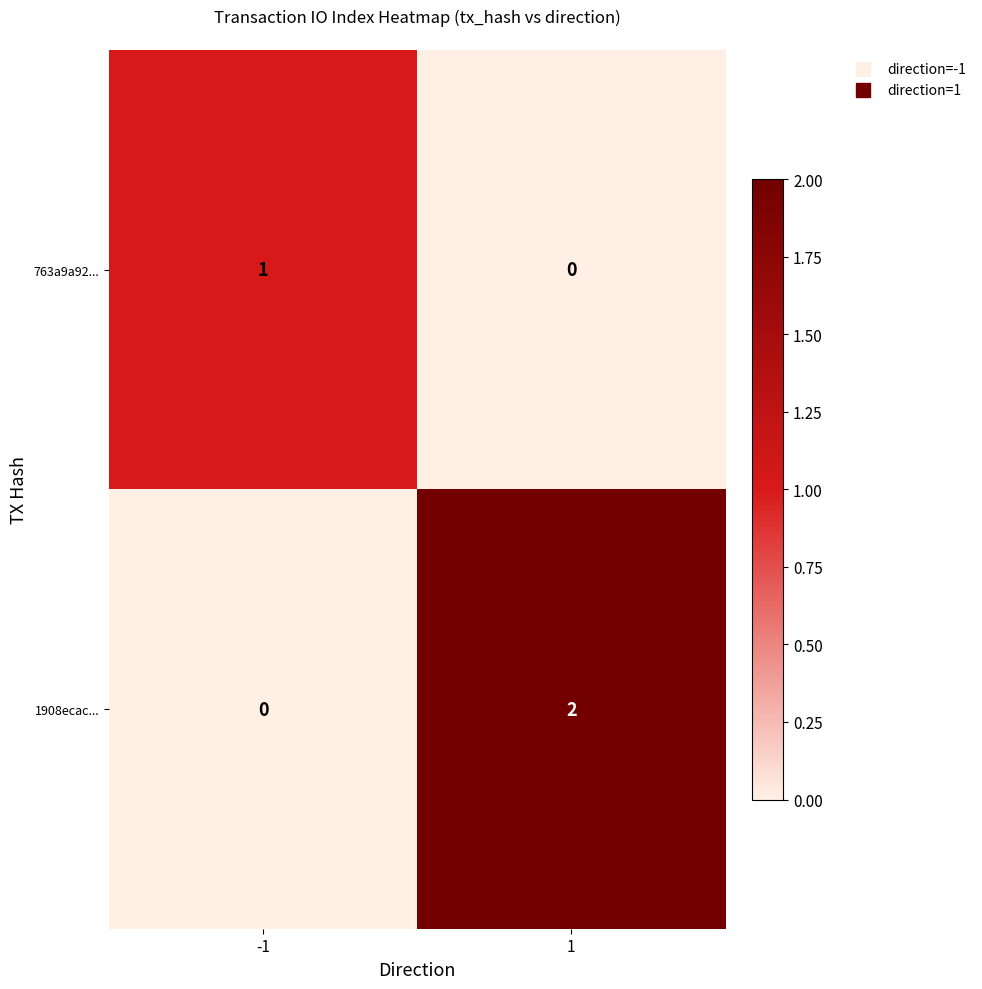

Between -1 and 1, which series saw the biggest shift?

1908ecac...